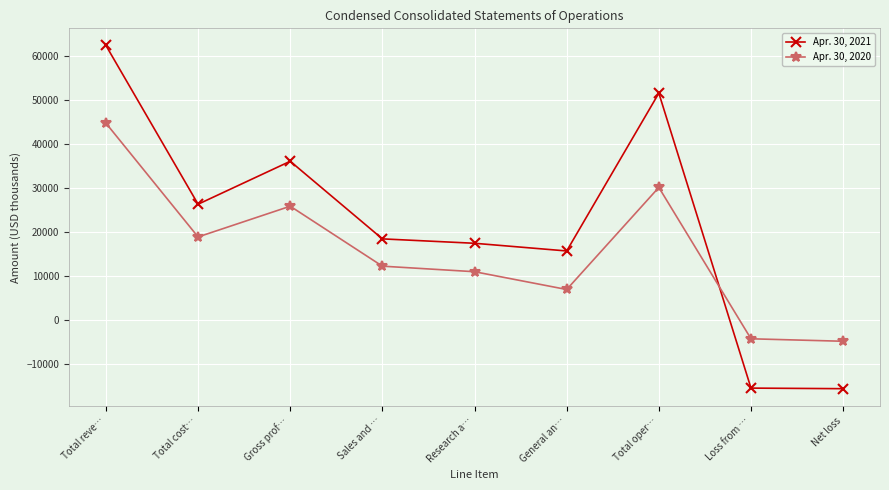

Rank the series by their average value, from highest to lowest.

Apr. 30, 2021, Apr. 30, 2020